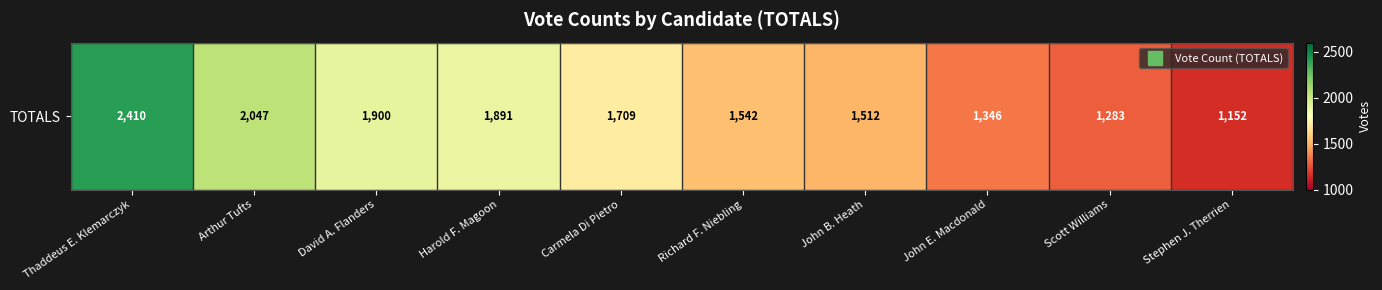

Reading left to right, transcribe all the data shown in this chart.

Thaddeus E. Klemarczyk=2410	Arthur Tufts=2047	David A. Flanders=1900	Harold F. Magoon=1891	Carmela Di Pietro=1709	Richard F. Niebling=1542	John B. Heath=1512	John E. Macdonald=1346	Scott Williams=1283	Stephen J. Therrien=1152